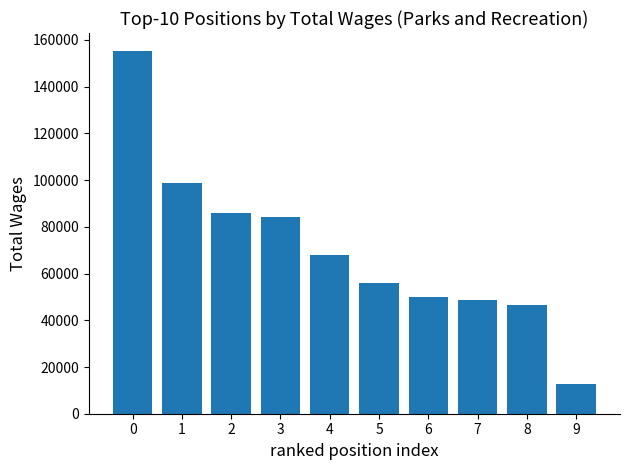

Rank the categories by value from lowest to highest.

9, 8, 7, 6, 5, 4, 3, 2, 1, 0